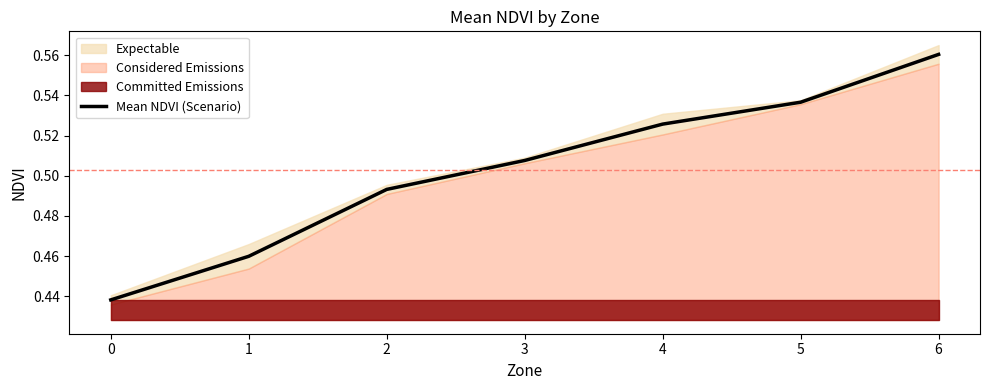

Reading left to right, list all the values displayed in this chart.

0=0.4	1=0.5	2=0.5	3=0.5	4=0.5	5=0.5	6=0.6